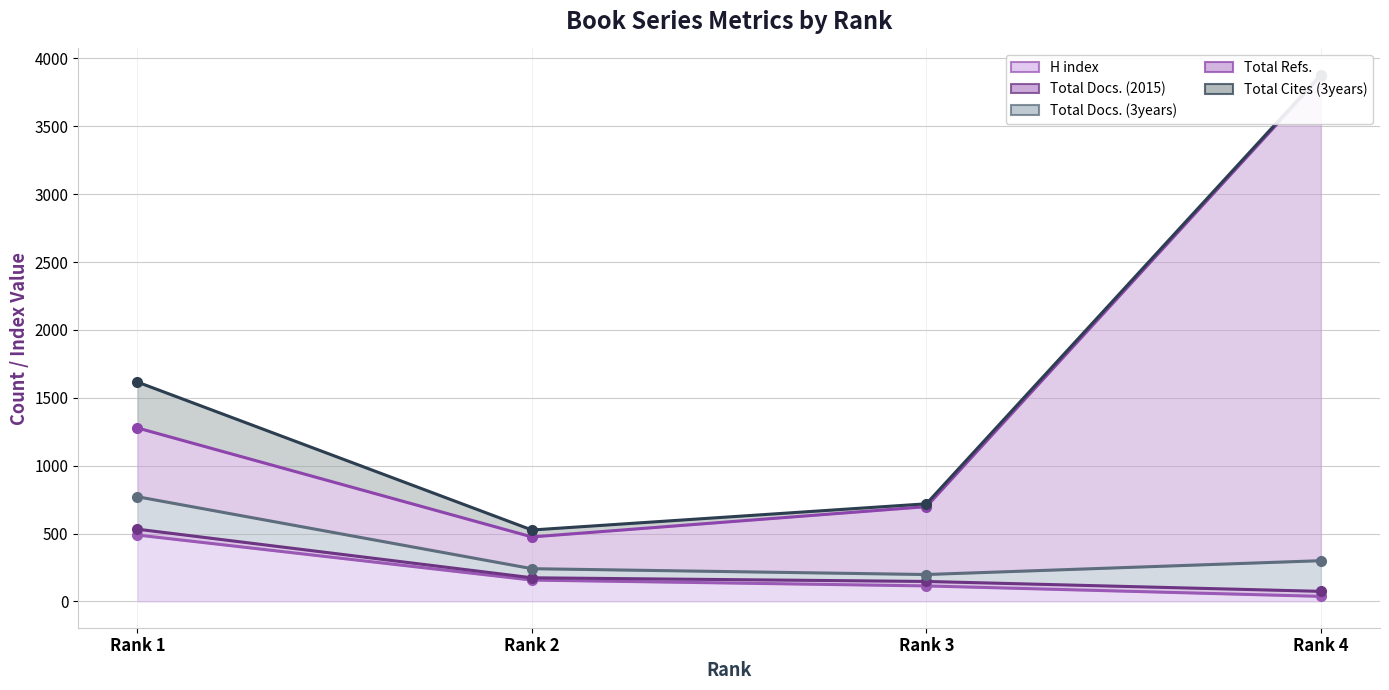

At how many categories does at least one series exceed 1128?

2